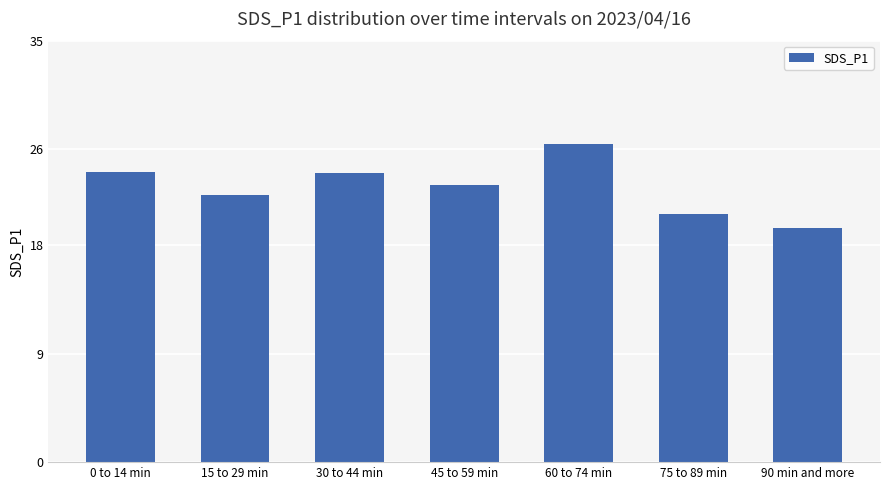

What is the maximum value shown in the chart?

26.4